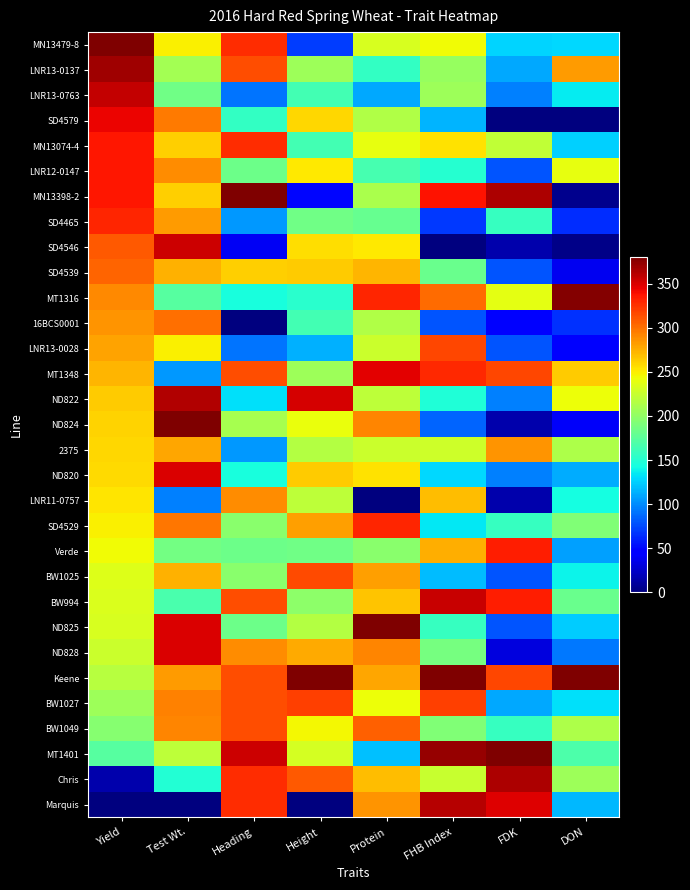

Reading right to left, what are all the values shown in this chart?

MN13479-8: DON=127.7	FDK=126.7	FHB Index=243.5	Protein=232.9	Height=71.0	Heading=327.6	Test Wt.=248.9	Yield=380.0
LNR13-0137: DON=283.0	FDK=110.8	FHB Index=202.9	Protein=156.3	Height=206.0	Heading=314.5	Test Wt.=208.9	Yield=368.8
LNR13-0763: DON=135.8	FDK=95.0	FHB Index=205.2	Protein=110.3	Height=163.4	Heading=91.7	Test Wt.=184.4	Yield=357.5
SD4579: DON=0.0	FDK=0.0	FHB Index=114.4	Protein=214.5	Height=259.3	Heading=157.2	Test Wt.=295.6	Yield=343.2
MN13074-4: DON=126.1	FDK=221.7	FHB Index=255.2	Protein=239.0	Height=163.4	Heading=327.6	Test Wt.=262.2	Yield=336.8
LNR12-0147: DON=239.3	FDK=79.2	FHB Index=151.3	Protein=165.5	Height=252.1	Heading=183.4	Test Wt.=288.9	Yield=336.8
MN13398-2: DON=4.9	FDK=364.2	FHB Index=337.5	Protein=211.5	Height=49.7	Heading=380.0	Test Wt.=262.2	Yield=336.1
SD4465: DON=64.7	FDK=158.3	FHB Index=68.6	Protein=180.8	Height=184.7	Heading=104.8	Test Wt.=282.2	Yield=330.4
SD4546: DON=3.2	FDK=15.8	FHB Index=0.0	Protein=251.3	Height=255.7	Heading=39.3	Test Wt.=353.3	Yield=309.3
SD4539: DON=37.2	FDK=79.2	FHB Index=181.7	Protein=272.7	Height=262.8	Heading=262.1	Test Wt.=273.3	Yield=305.4
MT1316: DON=378.4	FDK=237.5	FHB Index=302.1	Protein=331.0	Height=152.7	Heading=144.1	Test Wt.=173.3	Yield=290.2
16BCS0001: DON=66.3	FDK=47.5	FHB Index=79.9	Protein=214.5	Height=163.4	Heading=0.0	Test Wt.=300.0	Yield=286.5
LNR13-0028: DON=46.9	FDK=79.2	FHB Index=316.2	Protein=226.8	Height=113.6	Heading=91.7	Test Wt.=248.9	Yield=279.7
MT1348: DON=263.6	FDK=316.7	FHB Index=328.9	Protein=346.3	Height=206.0	Heading=314.5	Test Wt.=104.4	Yield=272.0
ND822: DON=242.6	FDK=95.0	FHB Index=147.5	Protein=220.6	Height=351.6	Heading=131.0	Test Wt.=362.2	Yield=263.7
ND824: DON=40.4	FDK=15.8	FHB Index=86.0	Protein=291.1	Height=241.5	Heading=209.7	Test Wt.=380.0	Yield=261.0
2375: DON=213.4	FDK=285.0	FHB Index=227.7	Protein=226.8	Height=216.6	Heading=104.8	Test Wt.=277.8	Yield=259.0
ND820: DON=111.6	FDK=95.0	FHB Index=127.8	Protein=254.4	Height=262.8	Heading=144.1	Test Wt.=348.9	Yield=257.3
LNR11-0757: DON=143.9	FDK=15.8	FHB Index=269.0	Protein=0.0	Height=220.2	Heading=288.3	Test Wt.=95.6	Yield=253.6
SD4529: DON=192.4	FDK=158.3	FHB Index=134.0	Protein=331.0	Height=280.6	Heading=196.6	Test Wt.=297.8	Yield=248.5
Verde: DON=108.3	FDK=332.5	FHB Index=276.0	Protein=196.1	Height=184.7	Heading=183.4	Test Wt.=186.7	Yield=244.1
BW1025: DON=139.1	FDK=79.2	FHB Index=117.7	Protein=281.9	Height=316.1	Heading=196.6	Test Wt.=273.3	Yield=235.8
BW994: DON=181.1	FDK=332.5	FHB Index=355.3	Protein=266.6	Height=198.9	Heading=314.5	Test Wt.=166.7	Yield=234.2
ND825: DON=124.5	FDK=79.2	FHB Index=158.3	Protein=380.0	Height=216.6	Heading=183.4	Test Wt.=348.9	Yield=232.1
ND828: DON=92.2	FDK=31.7	FHB Index=188.2	Protein=291.1	Height=277.0	Heading=288.3	Test Wt.=348.9	Yield=225.8
Keene: DON=380.0	FDK=316.7	FHB Index=380.0	Protein=278.9	Height=380.0	Heading=314.5	Test Wt.=282.2	Yield=217.3
BW1027: DON=131.0	FDK=110.8	FHB Index=319.5	Protein=242.1	Height=319.6	Heading=314.5	Test Wt.=293.3	Yield=206.2
BW1049: DON=213.4	FDK=158.3	FHB Index=191.8	Protein=306.5	Height=245.0	Heading=314.5	Test Wt.=291.1	Yield=195.8
MT1401: DON=168.2	FDK=380.0	FHB Index=372.5	Protein=119.5	Height=230.8	Heading=353.8	Test Wt.=220.0	Yield=173.0
Chris: DON=205.4	FDK=364.2	FHB Index=224.2	Protein=269.7	Height=309.0	Heading=327.6	Test Wt.=148.9	Yield=15.7
Marquis: DON=116.4	FDK=348.3	FHB Index=361.8	Protein=285.0	Height=0.0	Heading=327.6	Test Wt.=0.0	Yield=0.0